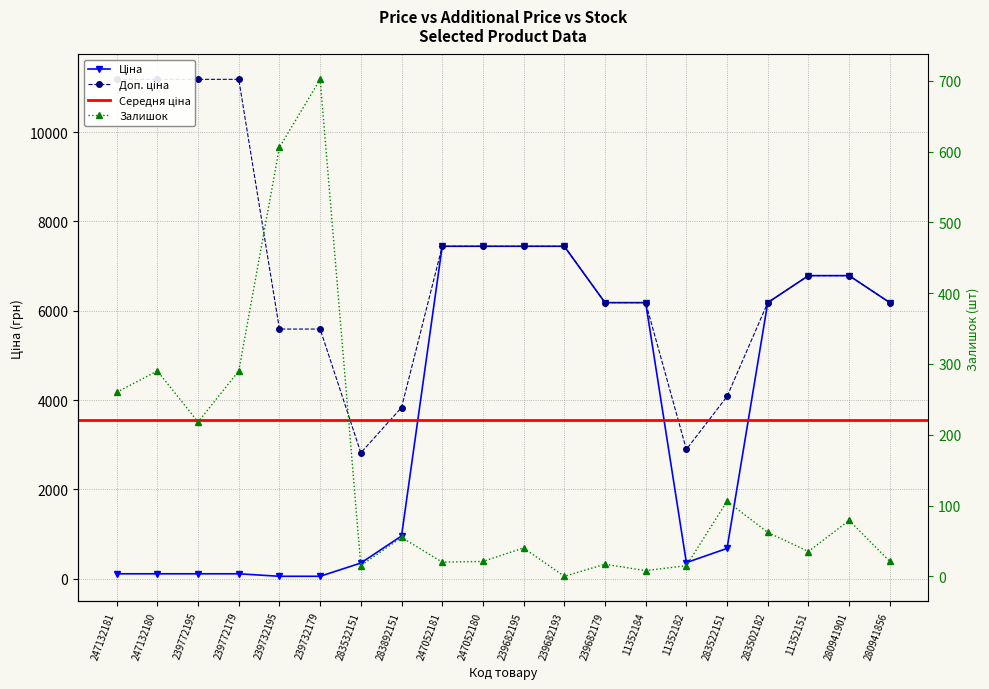

True or false: Доп. ціна has more than 0 interior local peaks.

False